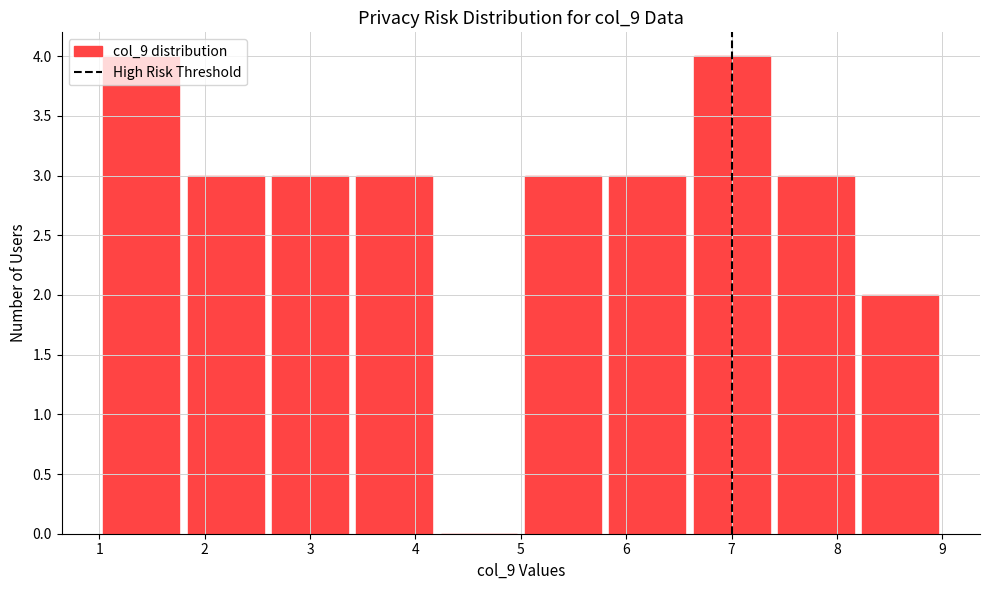

What is the height of the bar covering 6.6 to 7.4 on the x-axis? The values are not printed on the chart, so give them approximately, as read against the axis.

4